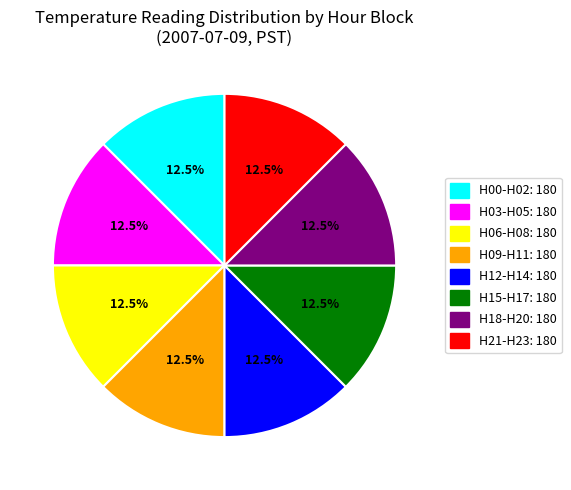

To the nearest percent, what is the average slice percentage?

12%